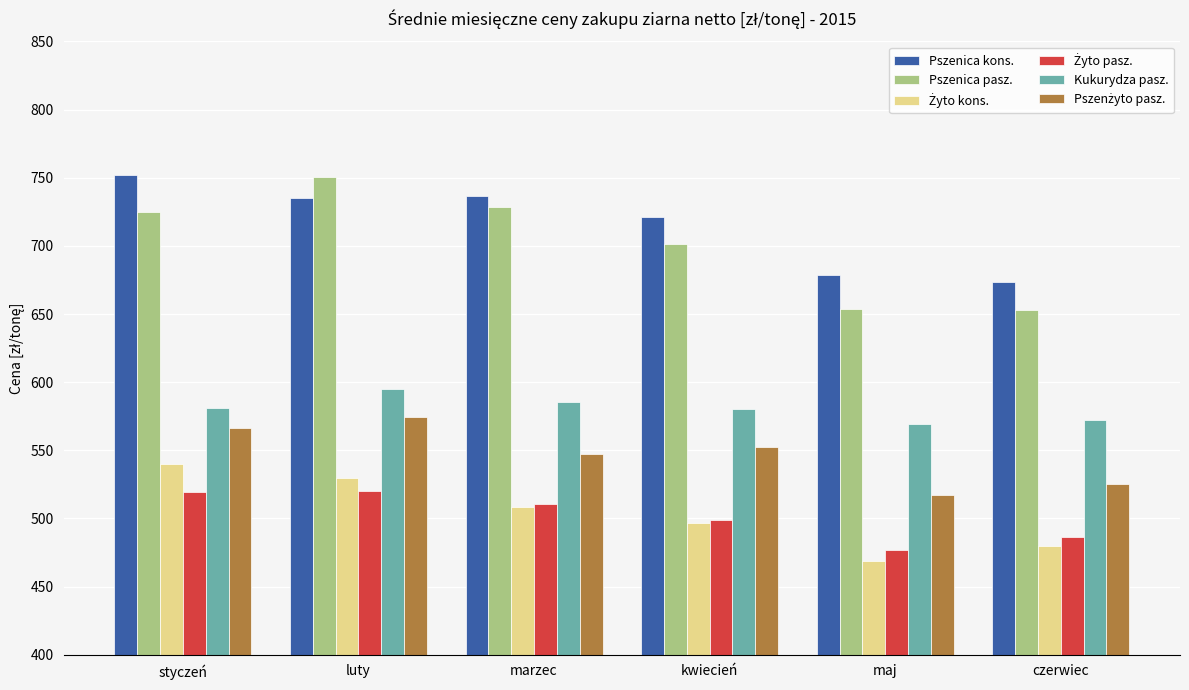

How many distinct data groups are displayed?

6